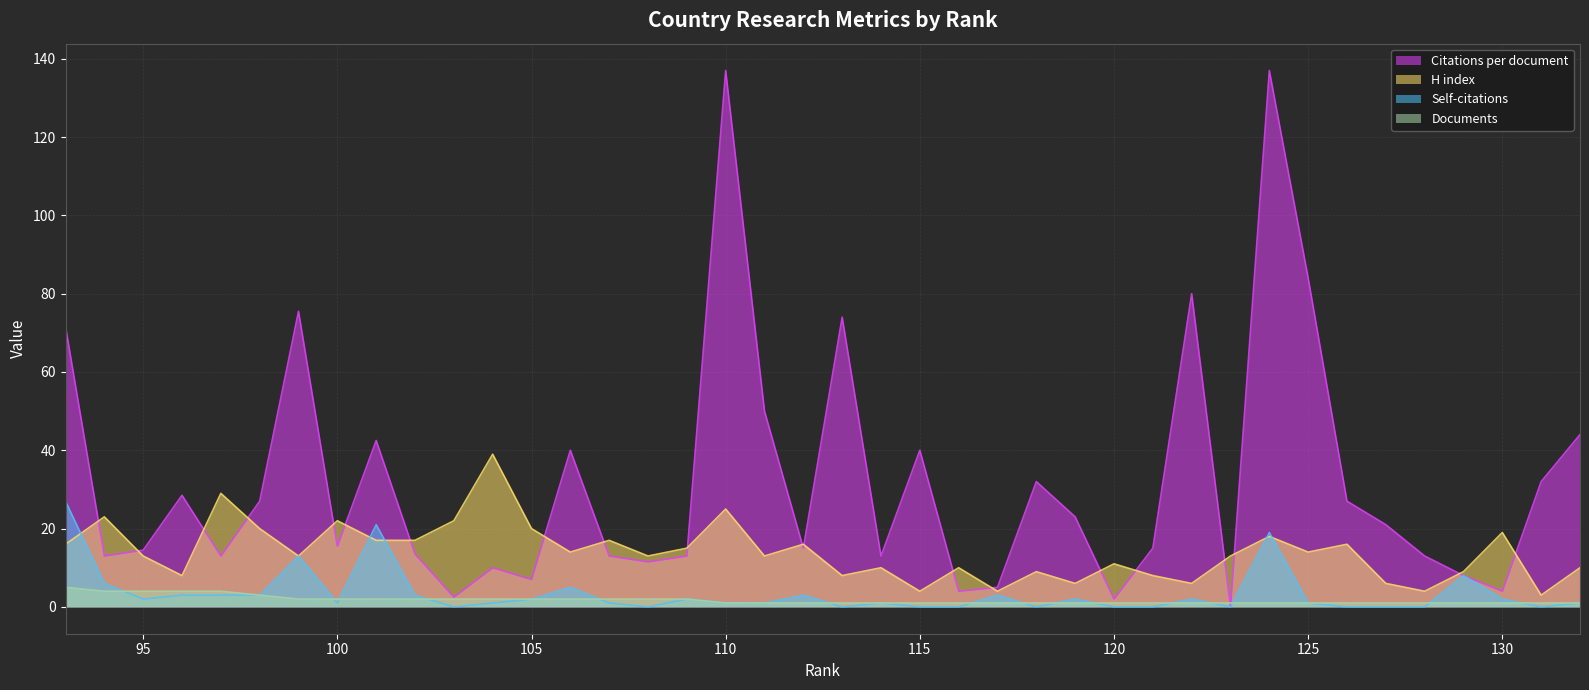

At 105, list the series in order from largest to smallest.

H index, Citations per document, Self-citations, Documents